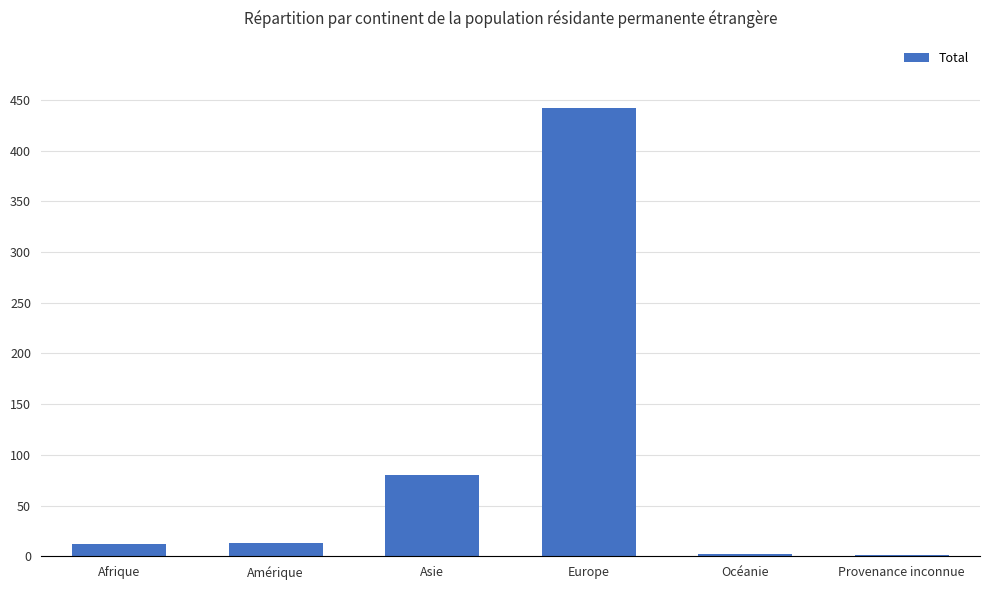

At which category does the chart reach its peak across all series?

Europe